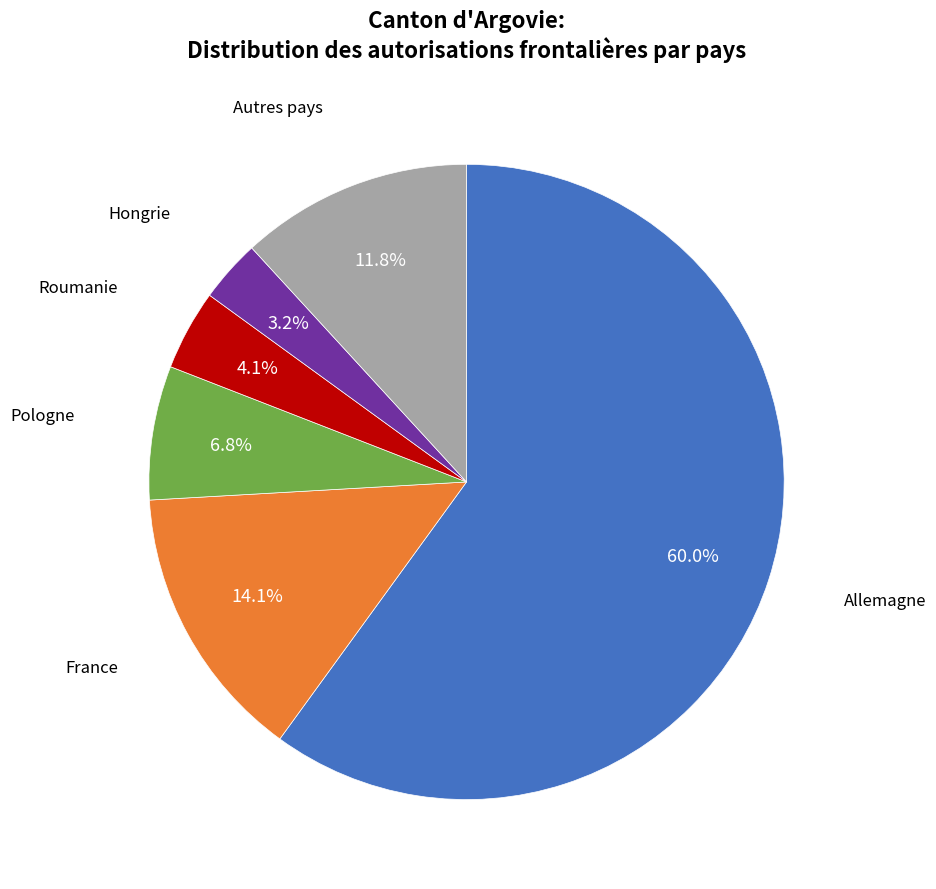

Is there a majority slice in this chart?

Yes